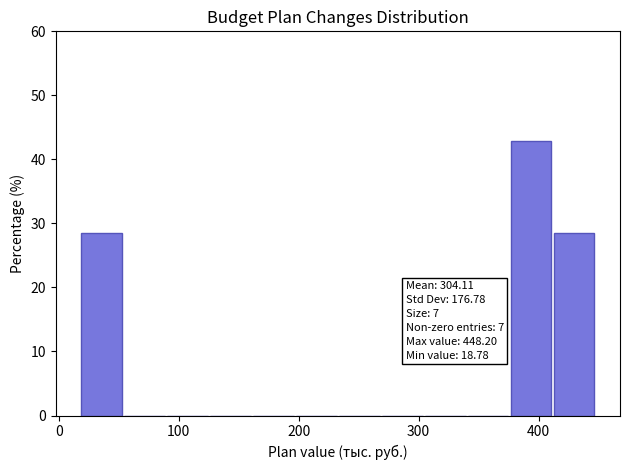

Around what value on the x-axis is the tallest bar? Give the approximate position of its centre, as read against the axis.

390